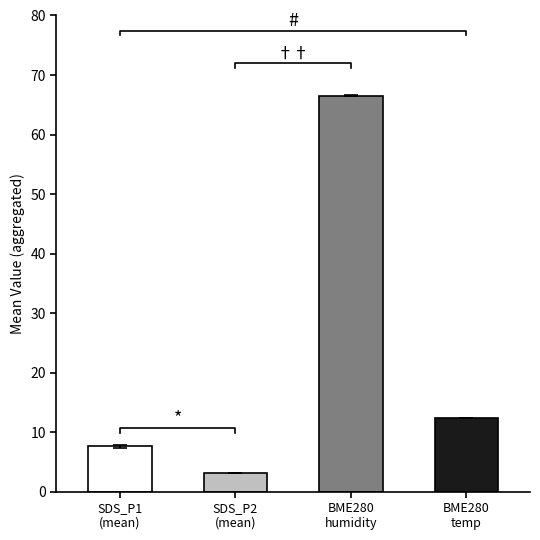

What is the difference between the highest and lowest values at 5?

63.3